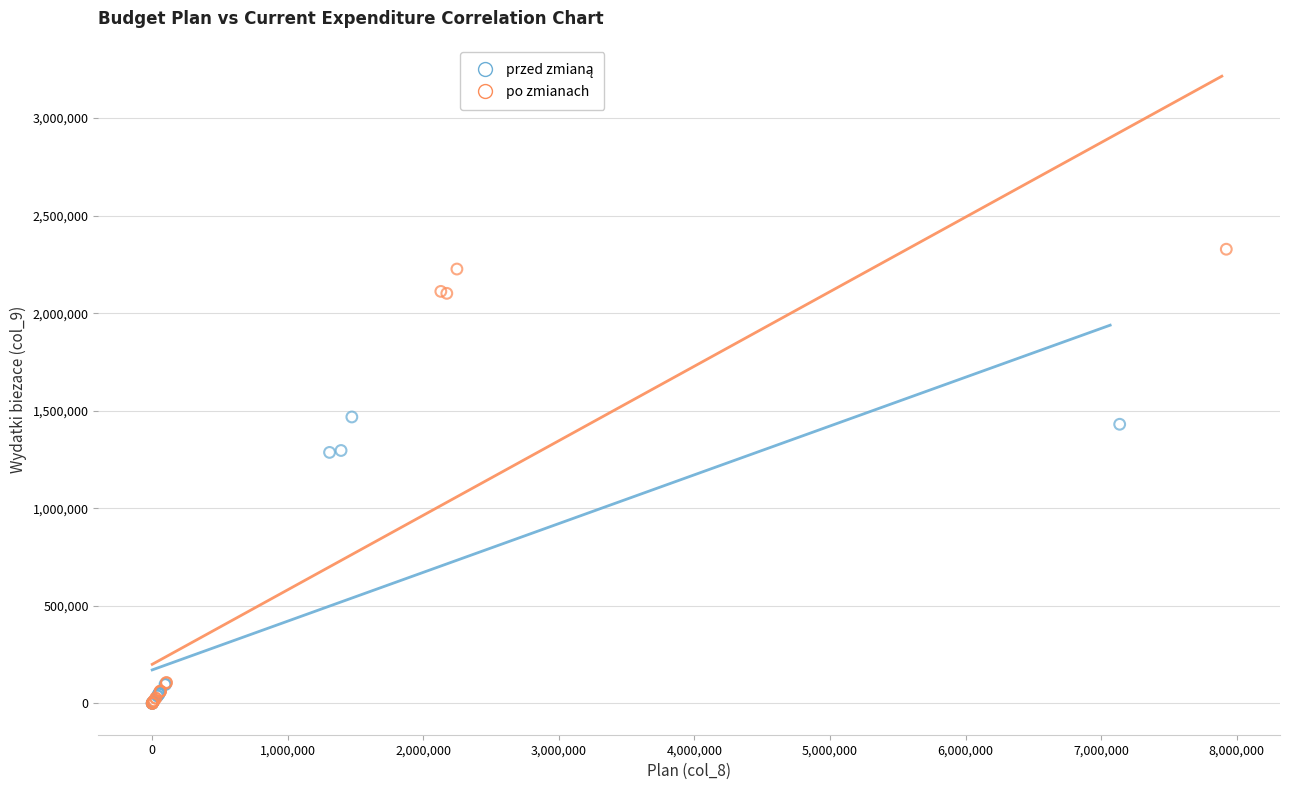

Which series has the largest Y range (max minus min)?

po zmianach